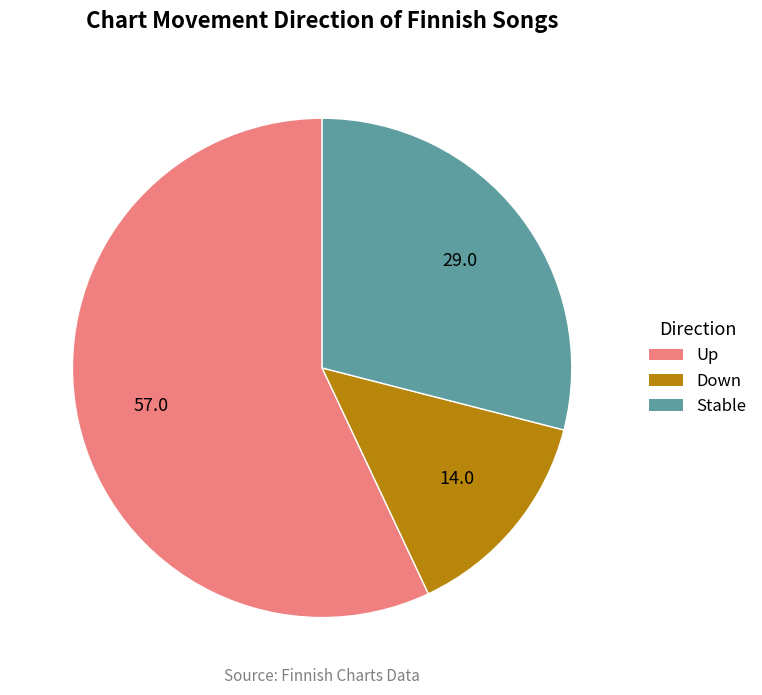

Is it true that Stable is 29% of the pie?

True